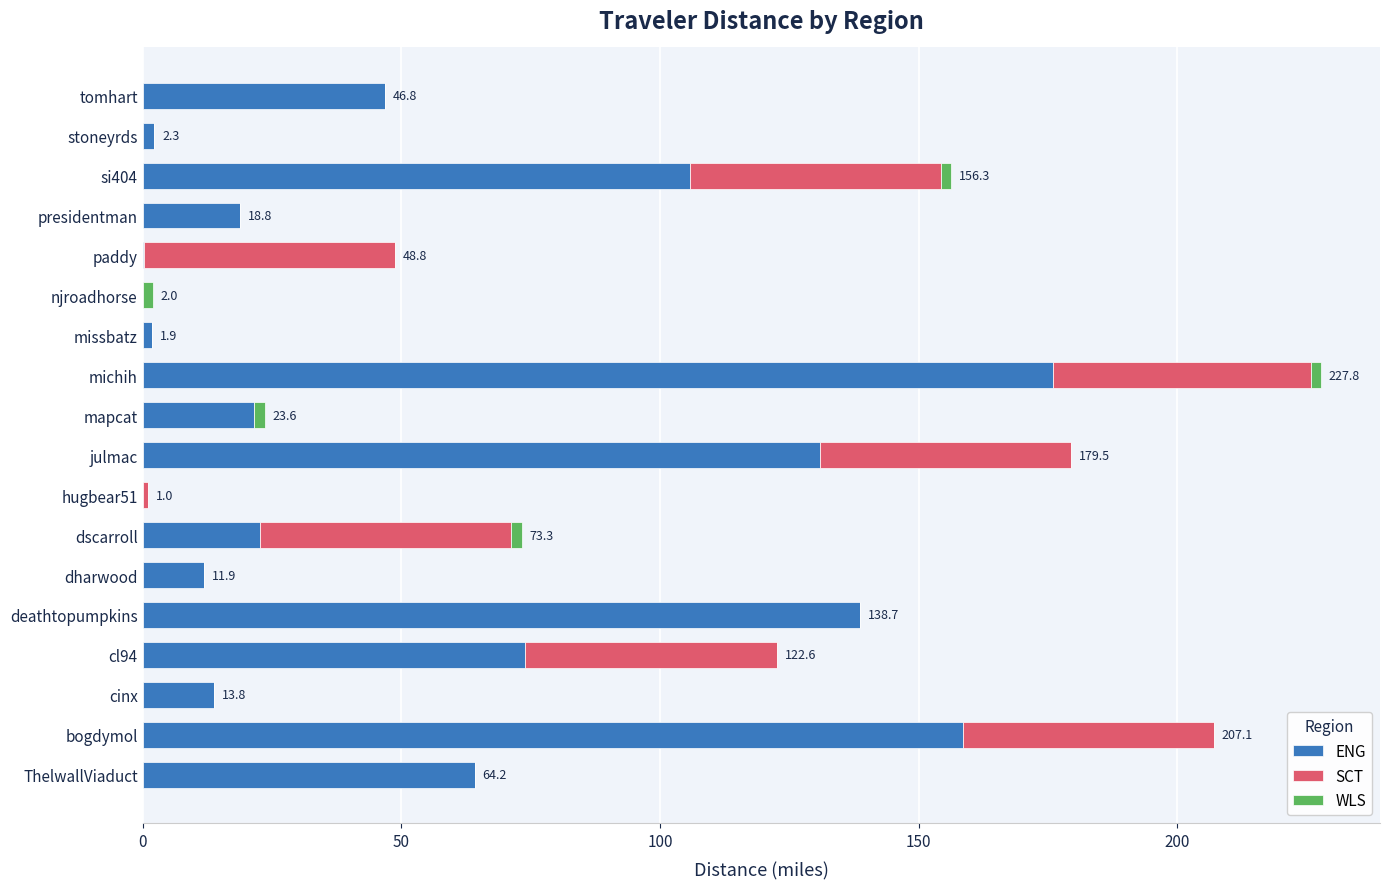

Which category has the highest value in the ENG series?

michih